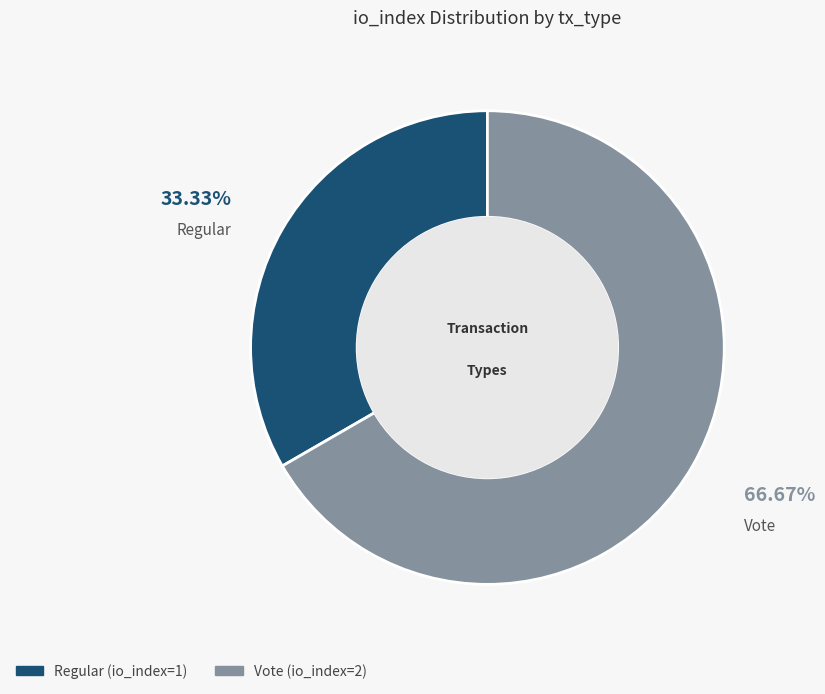

The Regular (io_index=1) slice represents 28% of the pie. True or false?

False